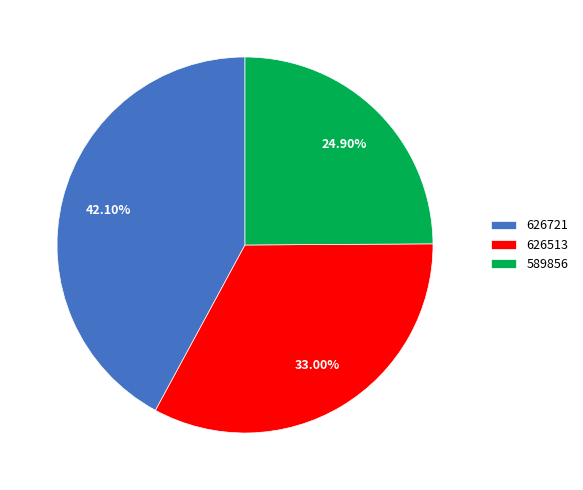

Combined, do 589856 and 626513 account for over 50%?

Yes